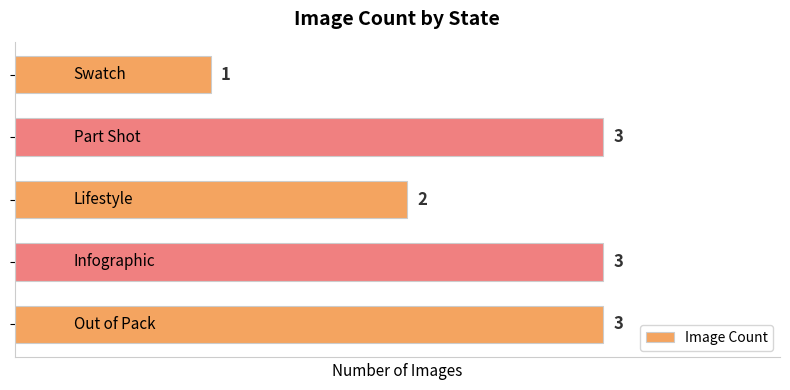

Reading bottom to top, extract all data points from this chart.

3	3	2	3	1